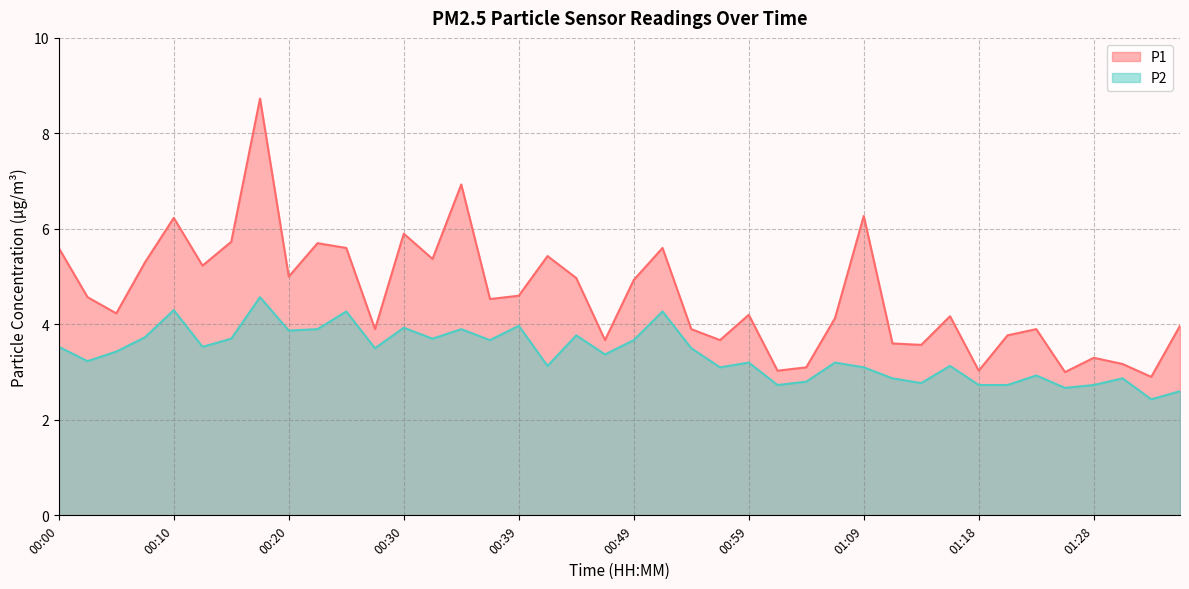

Where is the first local minimum for P2?

00:03